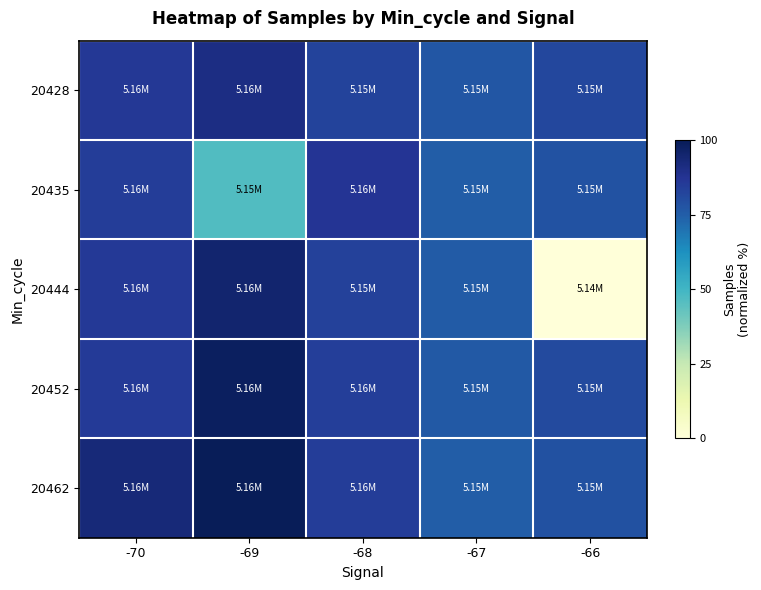

List the series in order of their peak value, lowest first.

20435, 20428, 20444, 20452, 20462